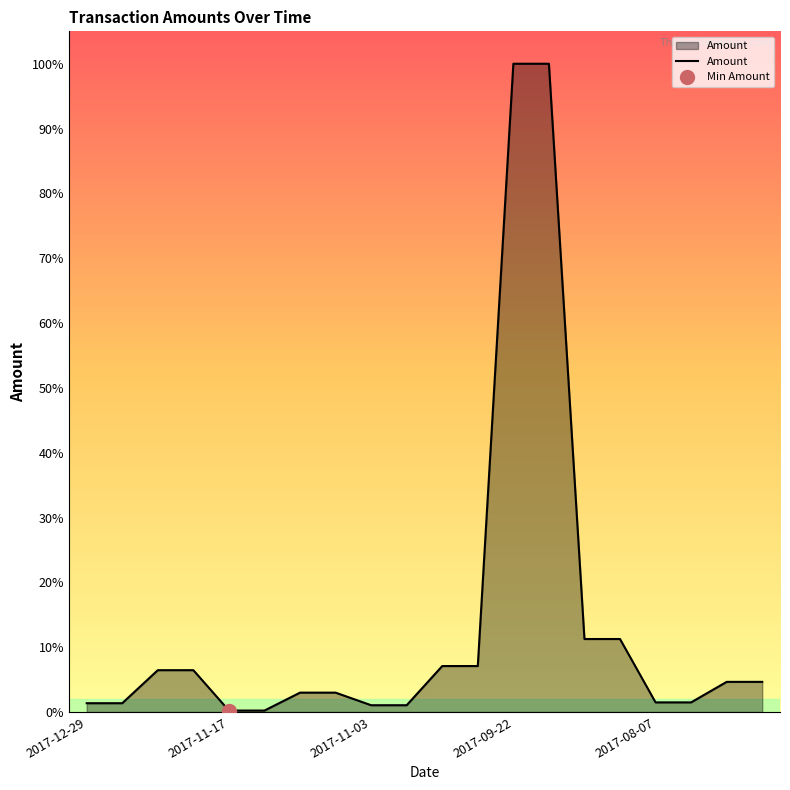

Is it true that the value at 7 is 2256.0?

True